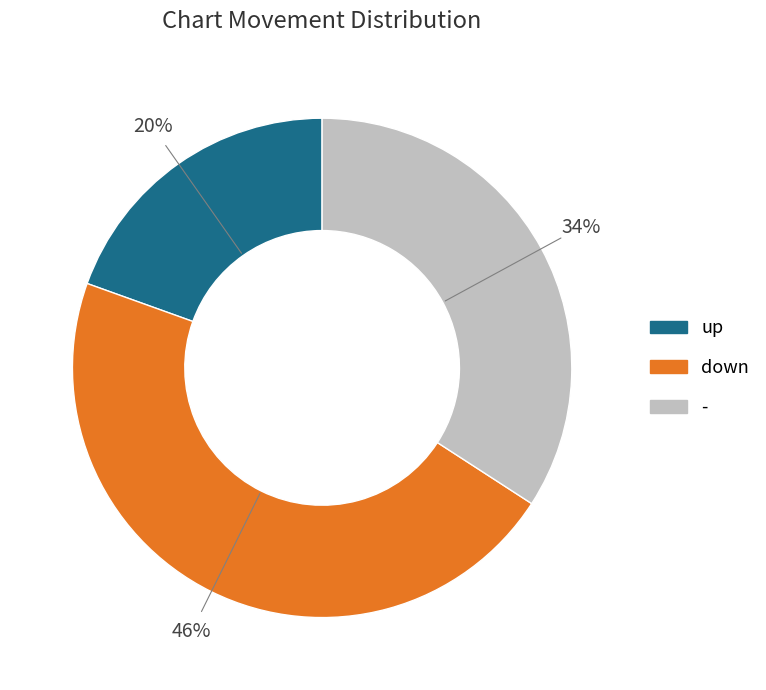

The - slice represents 20% of the pie. True or false?

False